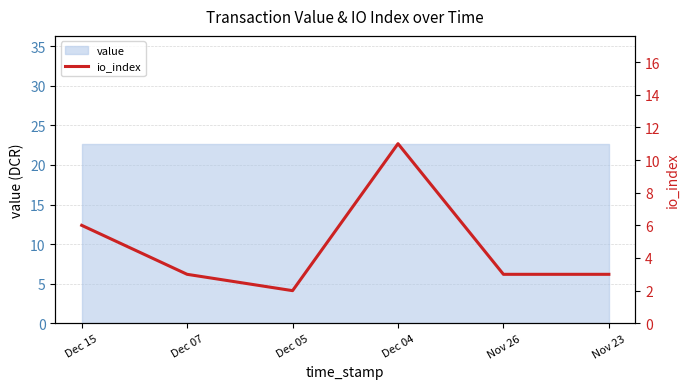

What is the difference between the values at Nov 23 and Dec 15?

3